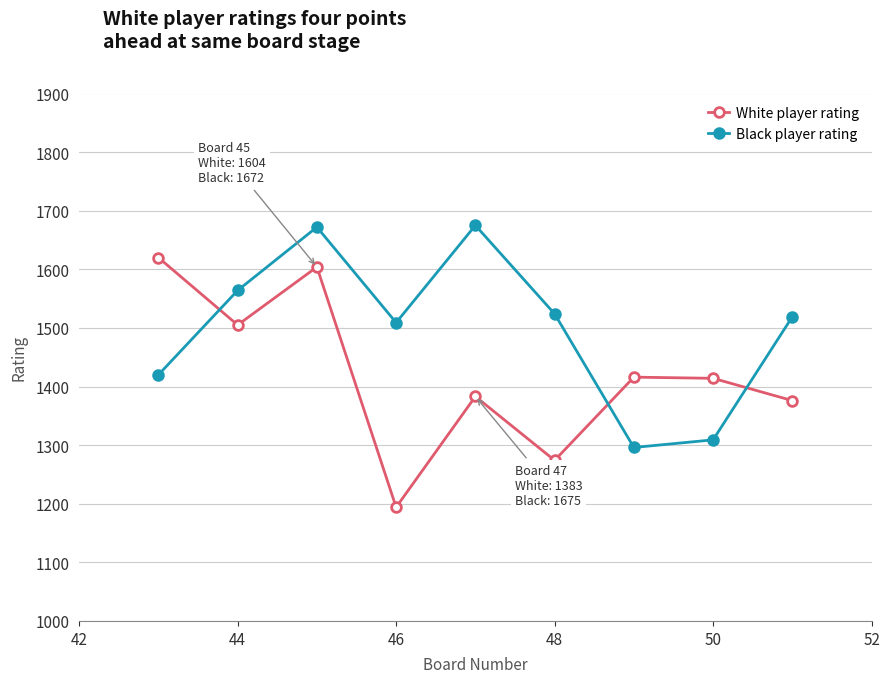

What is the average value of the Black player rating series?

1499